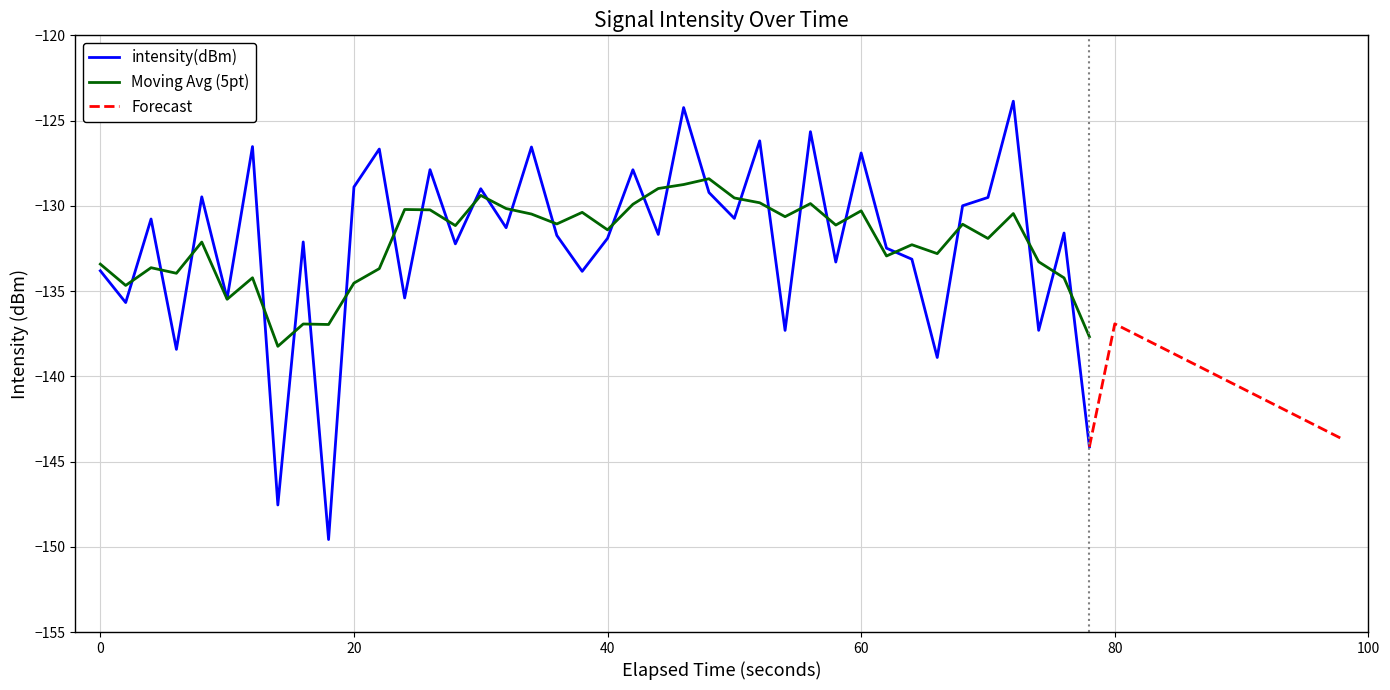

The Moving Avg (5pt) series shows -130.3 at 60. True or false?

True